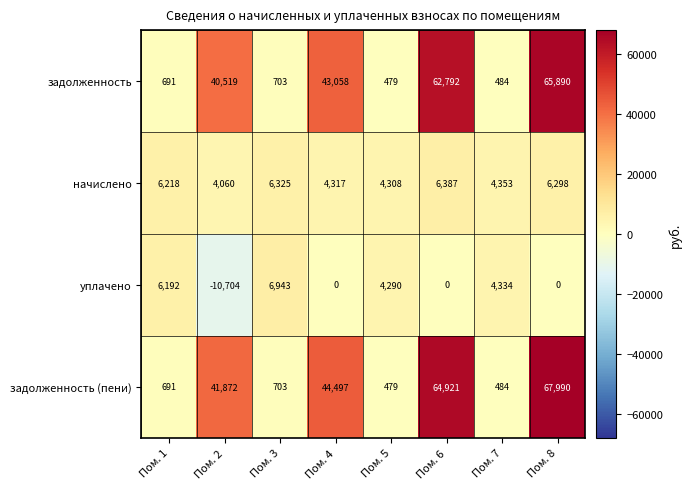

The задолженность series shows 8999 at Пом. 4. True or false?

False